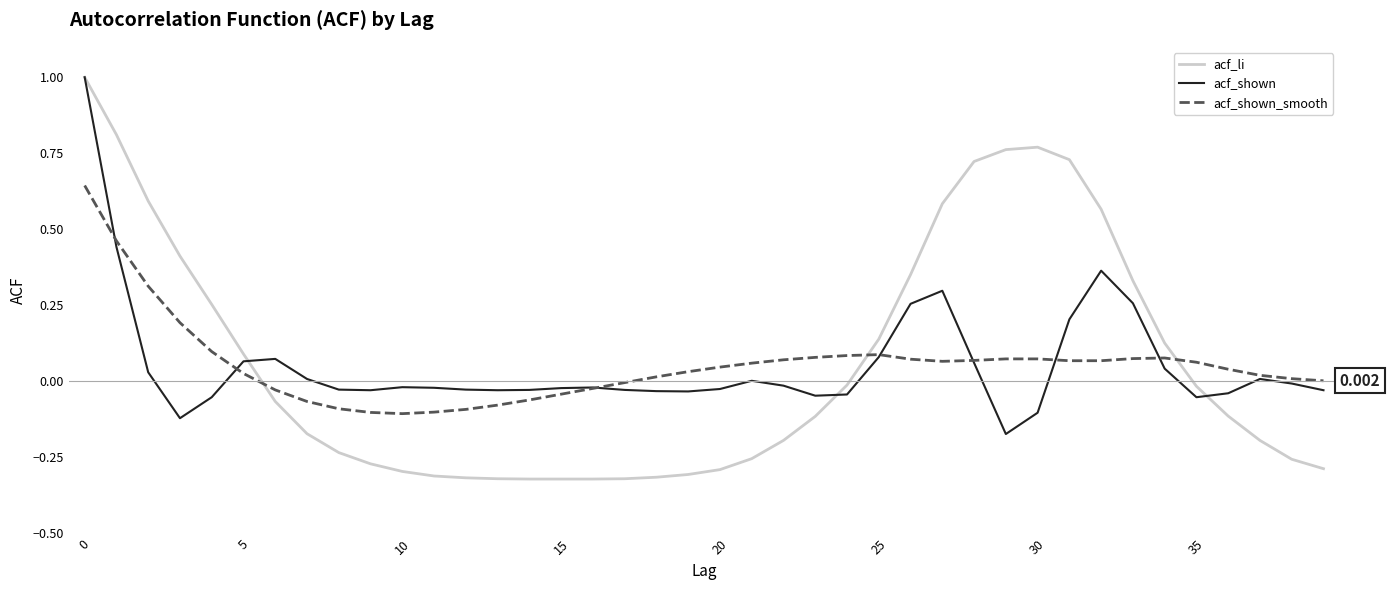

Reading left to right, transcribe all the data shown in this chart.

acf_li: 1.0	0.8	0.6	0.4	0.3	0.1	-0.1	-0.2	-0.2	-0.3	-0.3	-0.3	-0.3	-0.3	-0.3	-0.3	-0.3	-0.3	-0.3	-0.3	-0.3	-0.3	-0.2	-0.1	-0.0	0.1	0.4	0.6	0.7	0.8	0.8	0.7	0.6	0.3	0.1	-0.0	-0.1	-0.2	-0.3	-0.3
acf_shown: 1.0	0.4	0.0	-0.1	-0.1	0.1	0.1	0.0	-0.0	-0.0	-0.0	-0.0	-0.0	-0.0	-0.0	-0.0	-0.0	-0.0	-0.0	-0.0	-0.0	0.0	-0.0	-0.0	-0.0	0.1	0.3	0.3	0.1	-0.2	-0.1	0.2	0.4	0.3	0.0	-0.1	-0.0	0.0	-0.0	-0.0
acf_shown_smooth: 0.6	0.5	0.3	0.2	0.1	0.0	-0.0	-0.1	-0.1	-0.1	-0.1	-0.1	-0.1	-0.1	-0.1	-0.0	-0.0	-0.0	0.0	0.0	0.0	0.1	0.1	0.1	0.1	0.1	0.1	0.1	0.1	0.1	0.1	0.1	0.1	0.1	0.1	0.1	0.0	0.0	0.0	0.0